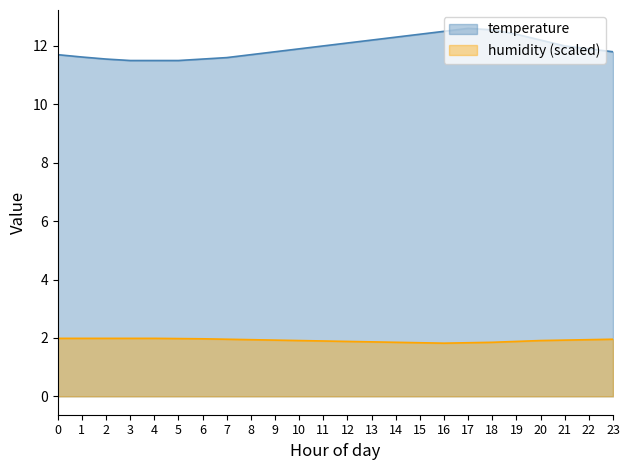

The temperature series shows 11.5 at 3. True or false?

True